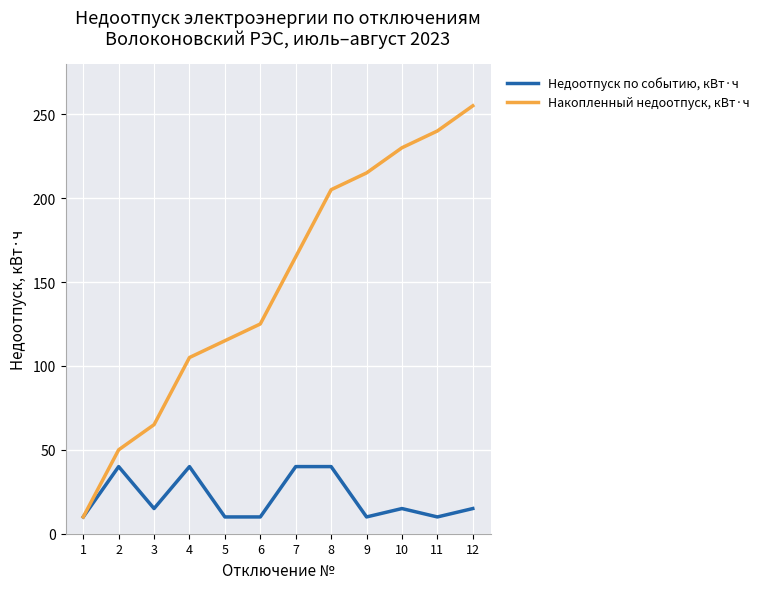

At how many categories does at least one series exceed 251?

1